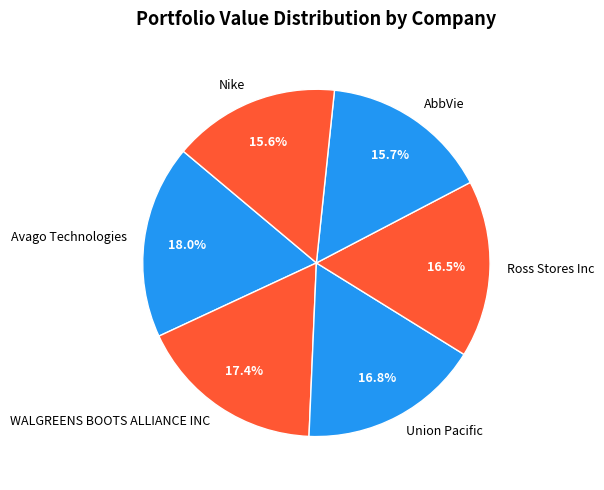

How many slices are in this pie chart?

6